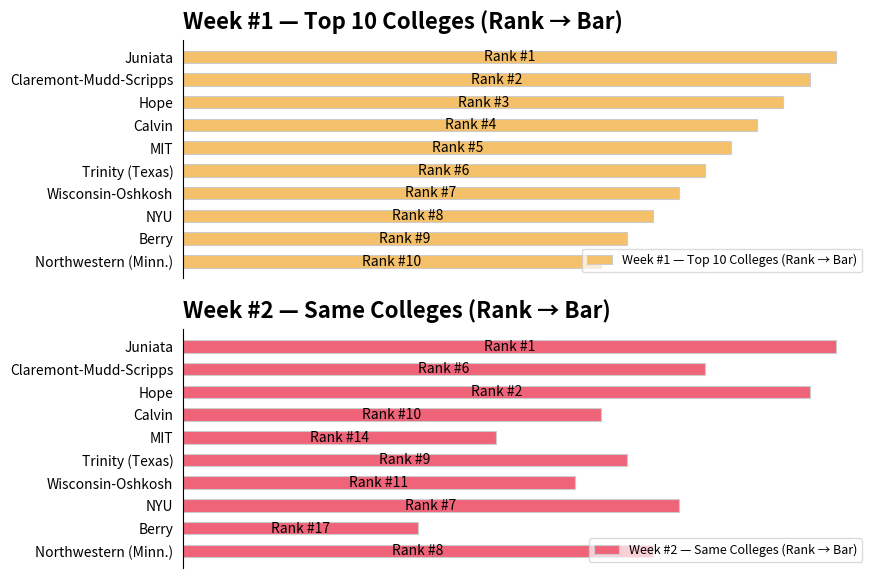

Is it true that Week #1 — Top 10 Colleges (Rank → Bar) equals 84 at MIT?

True